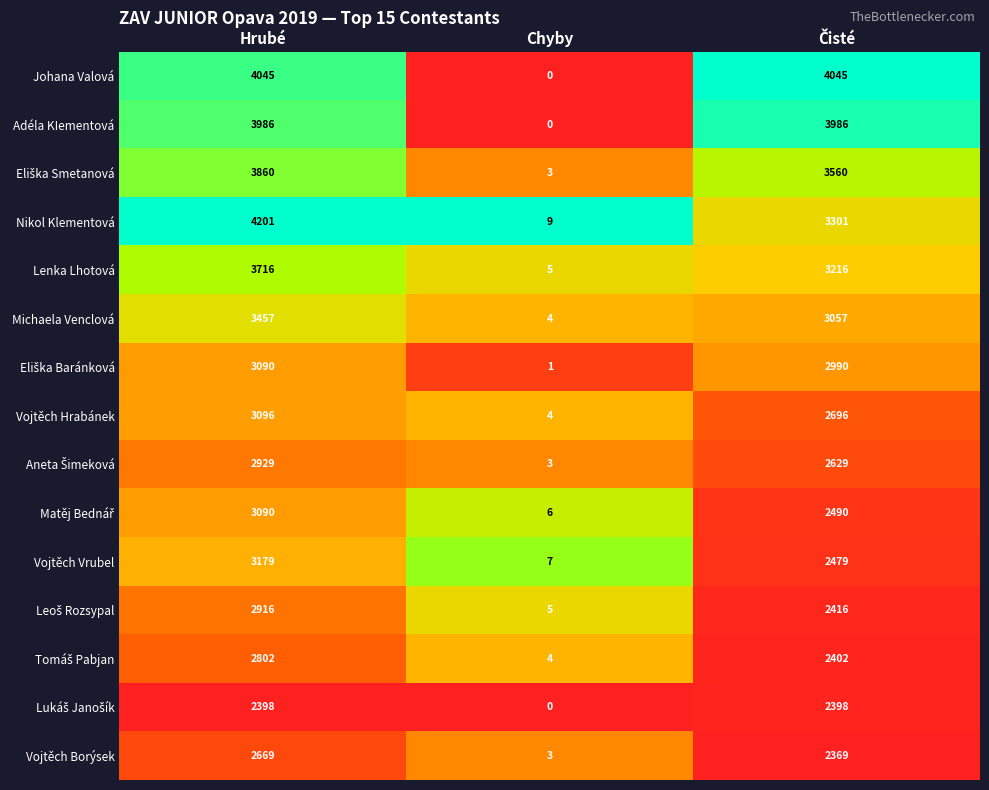

How many Nikol Klementová values are between 9 and 4201?

3